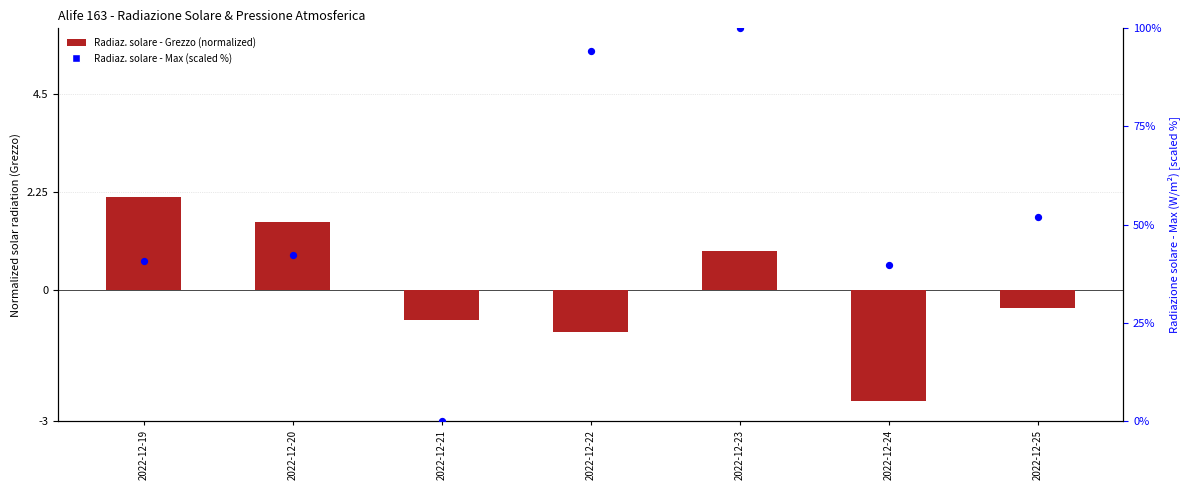

At how many categories does at least one series exceed -1?

7